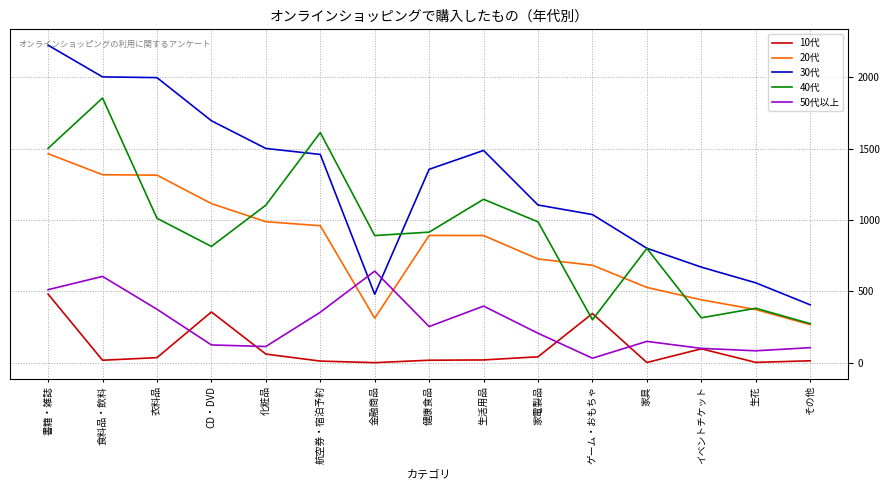

What are all the series names shown in the legend?

10代, 20代, 30代, 40代, 50代以上